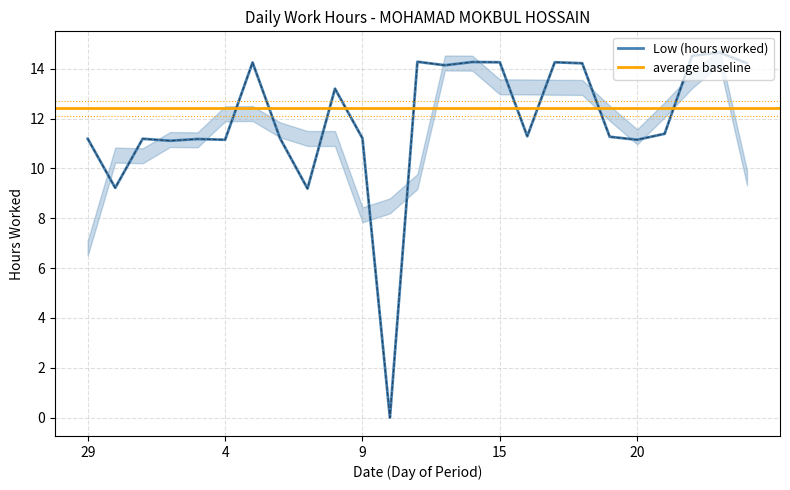

What is the value of the 24th point from the left?

14.7